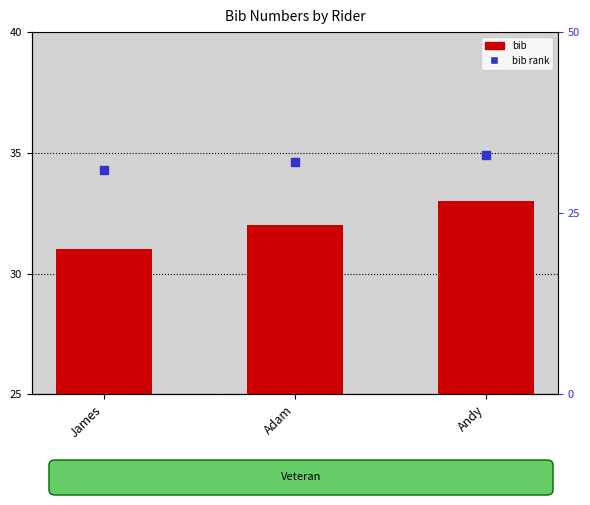

At how many categories does at least one series exceed 31?

2